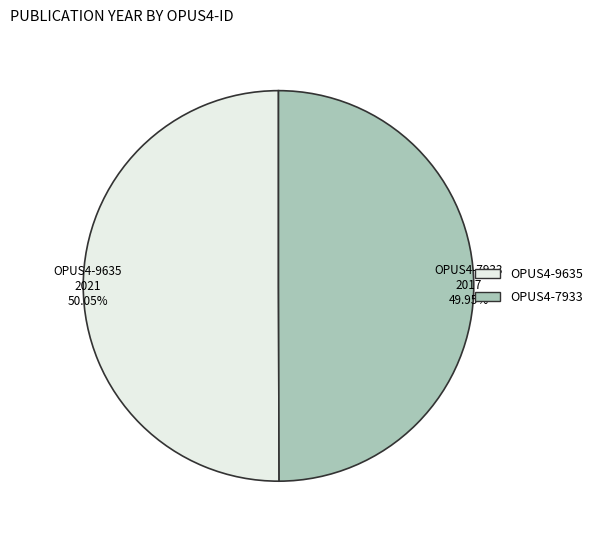

Combined, do OPUS4-7933 and OPUS4-9635 account for over 50%?

Yes